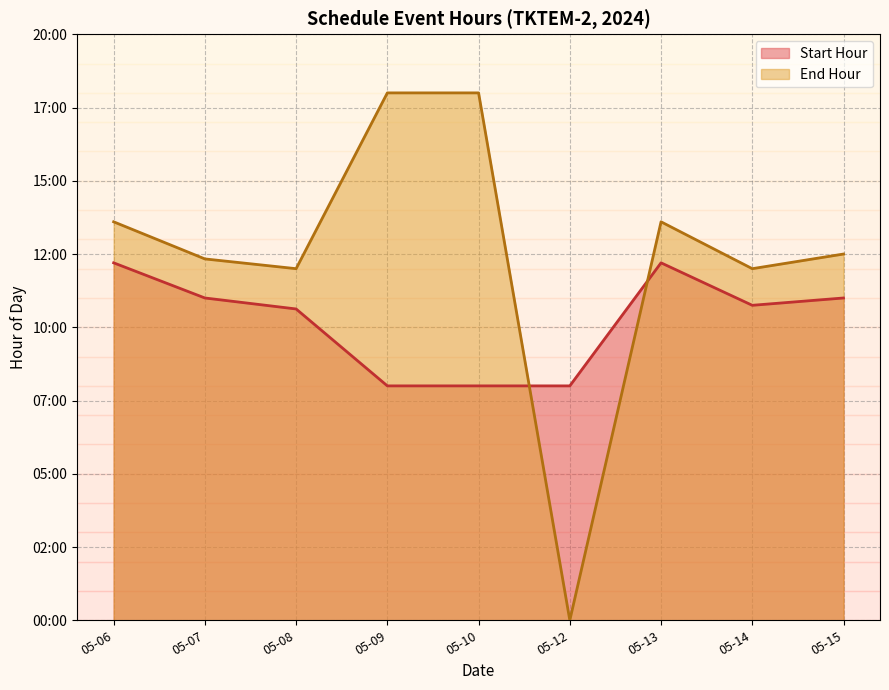

How many lines are shown in the chart?

2